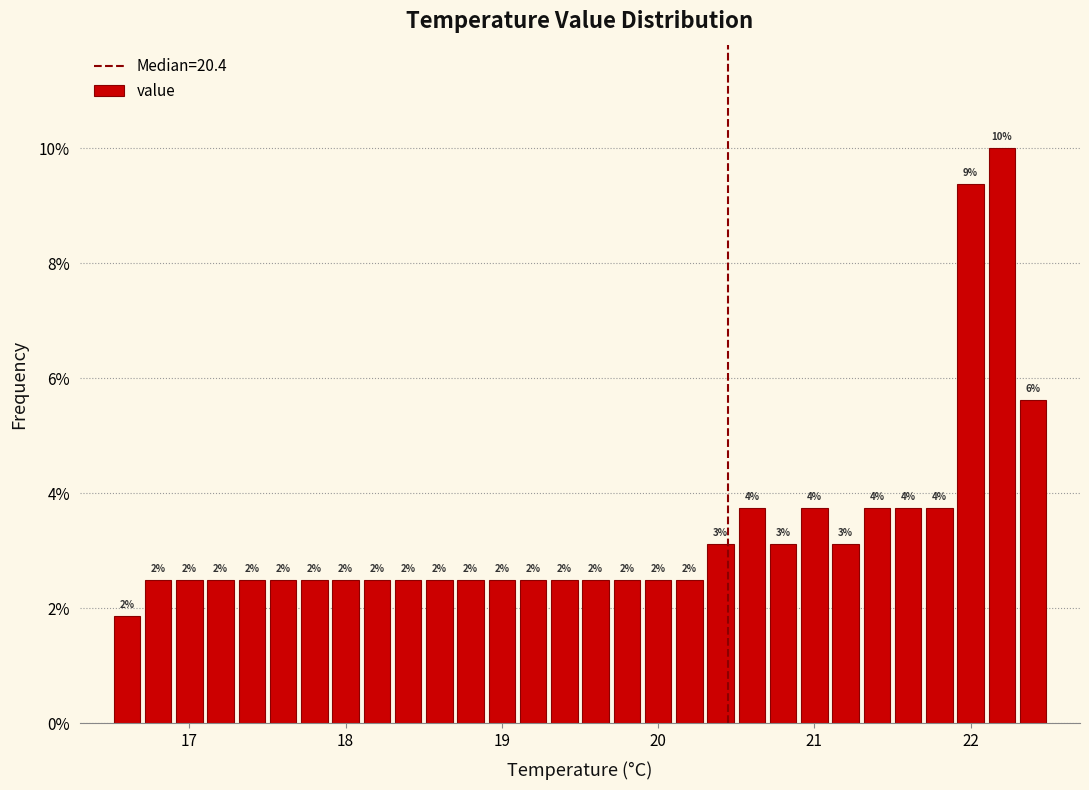

Read against the x-axis, roughly where is the centre of the tallest bar?

22.2